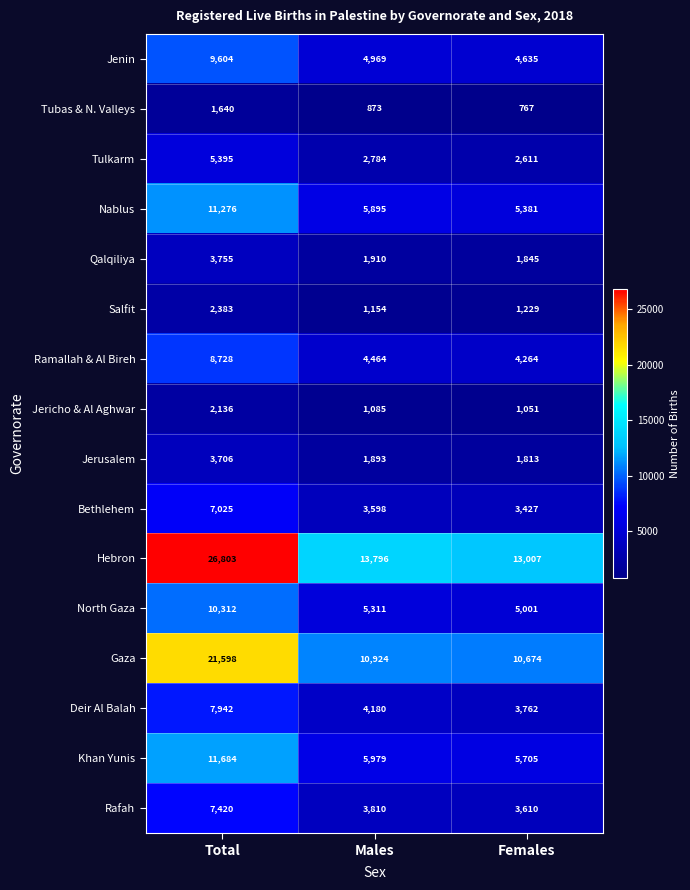

Which series has the largest range (max minus min)?

Hebron